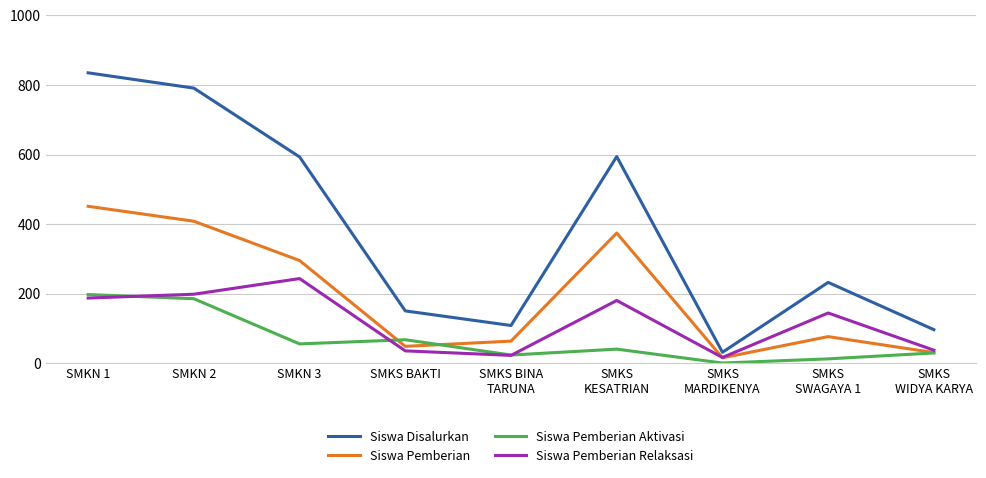

Which series changed the most between SMKN 2 and SMKS
KESATRIAN?

Siswa Disalurkan